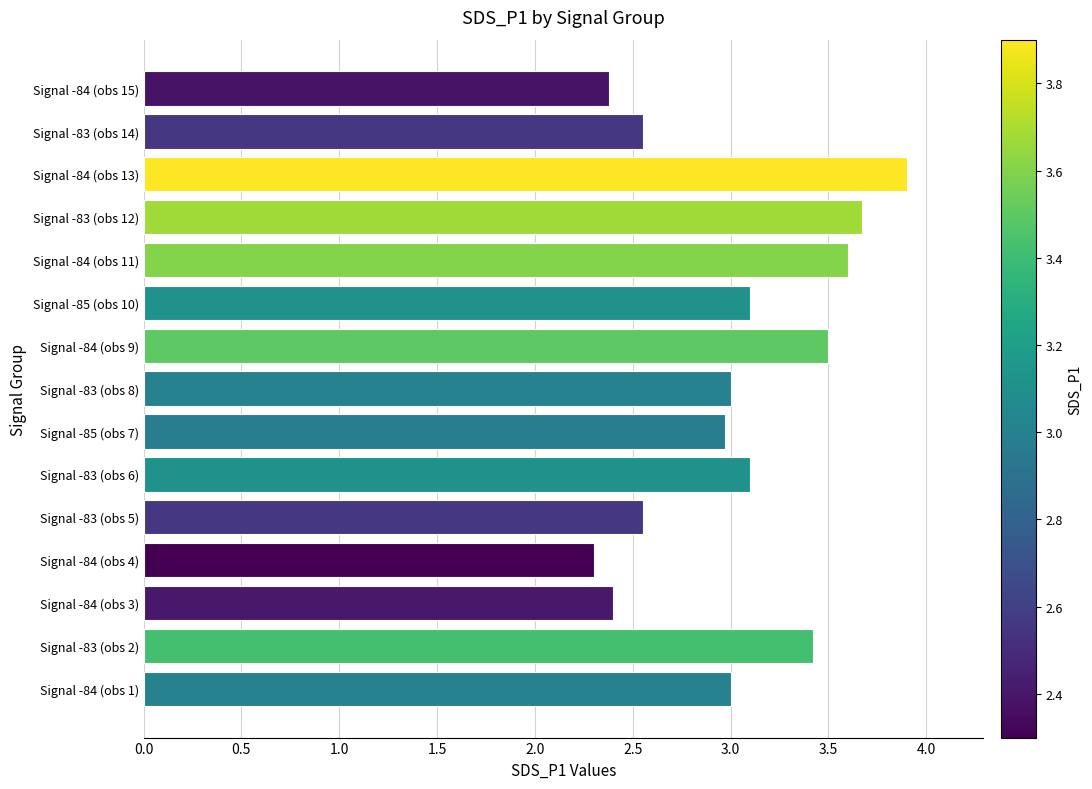

Read the value at Signal -84 (obs 4).

2.3